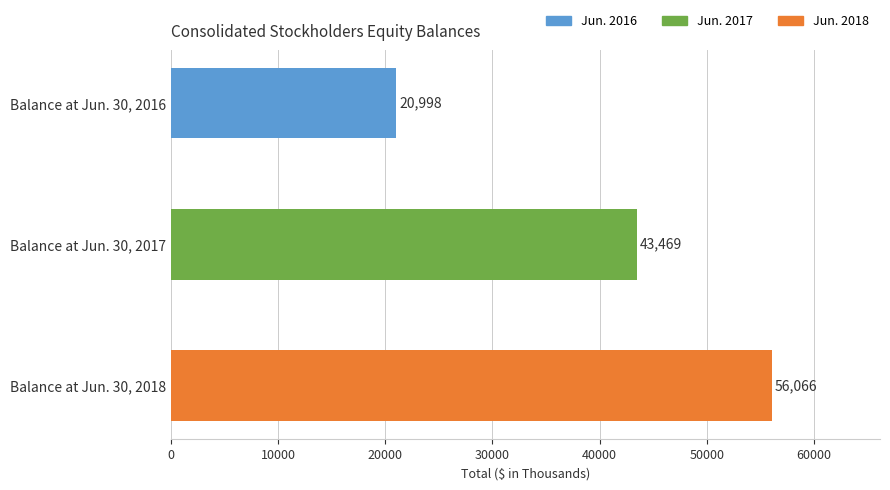

The chart shows a value of 43469 at Balance at Jun. 30, 2017. True or false?

True